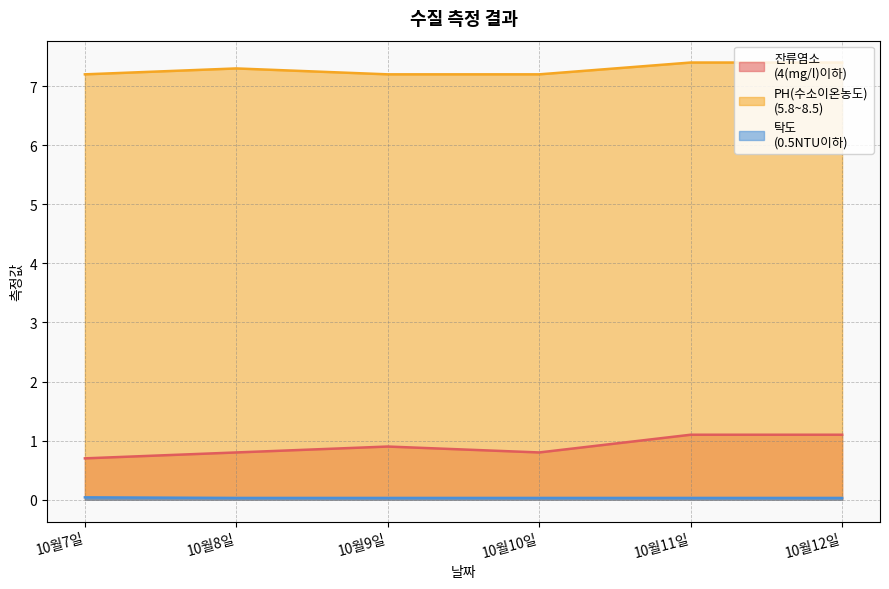

What is the difference between the second highest and minimum values in the 잔류염소
(4(mg/l)이하) series?

0.4